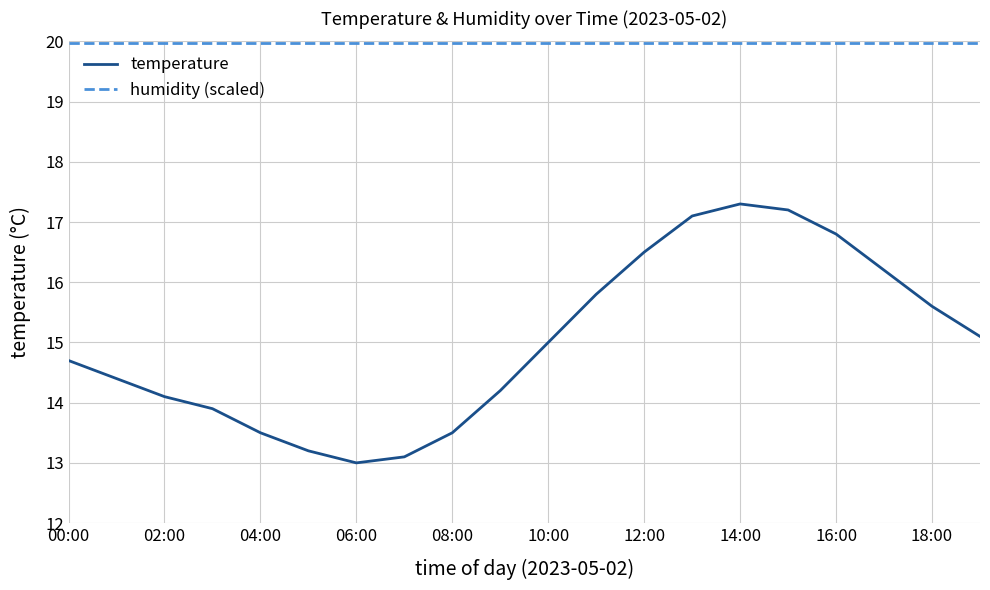

True or false: humidity (scaled) and temperature cross at least once.

False